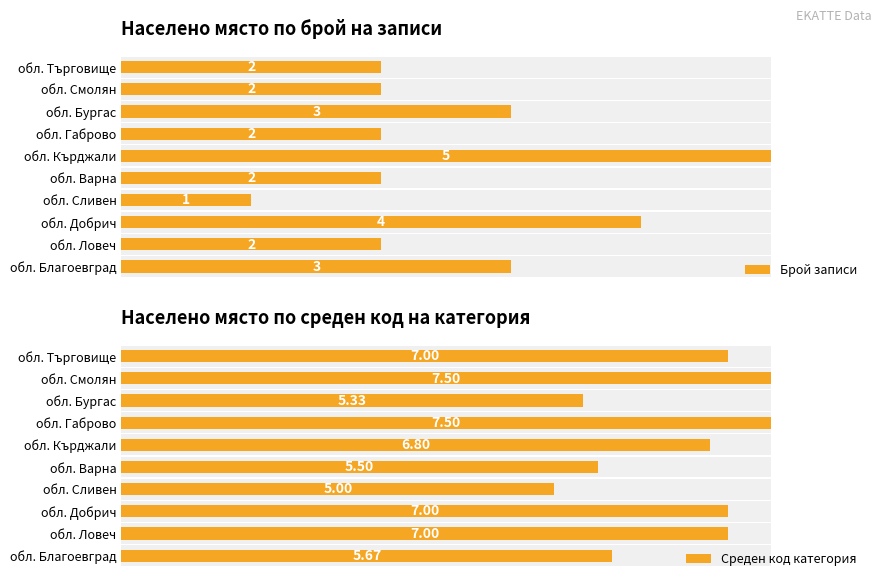

What is the value of the Среден код категория bar at the 10th from the left?

7.0